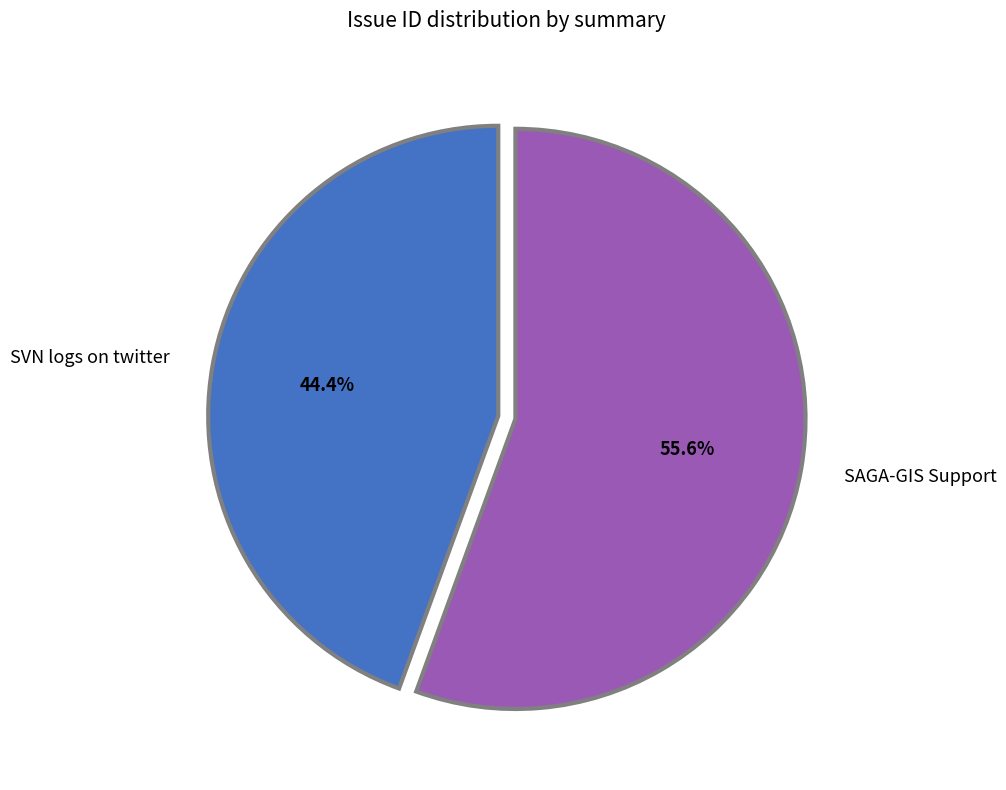

Is there a majority slice in this chart?

Yes